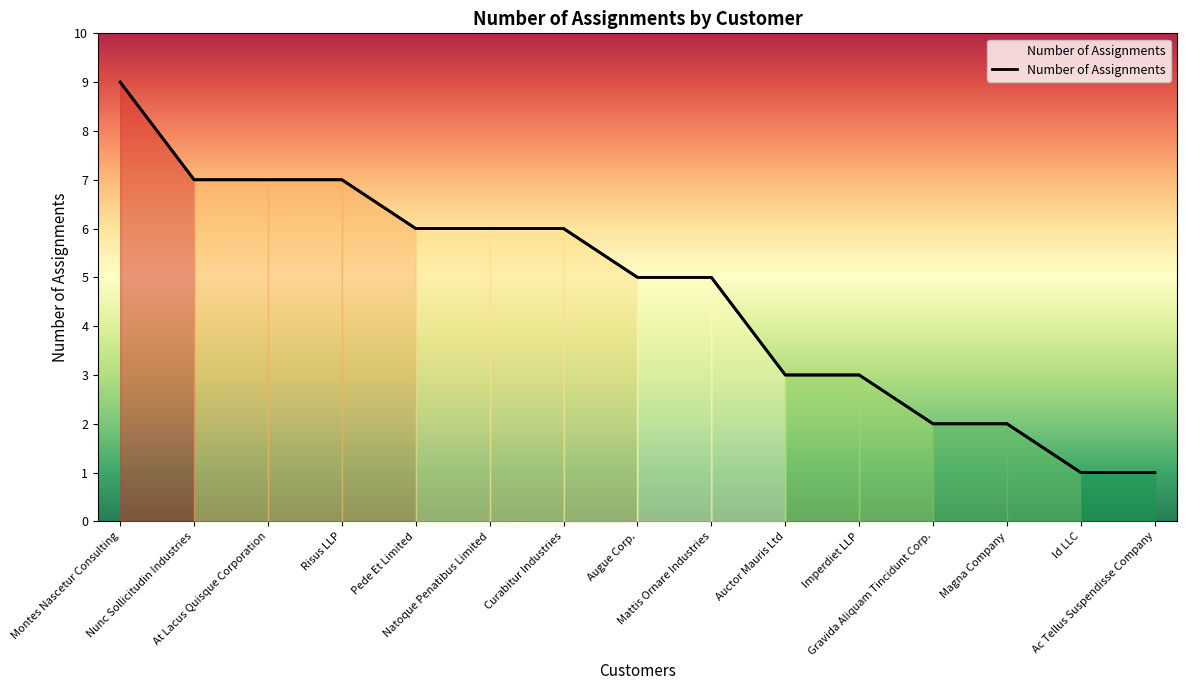

The value at Curabitur Industries is 6. True or false?

True